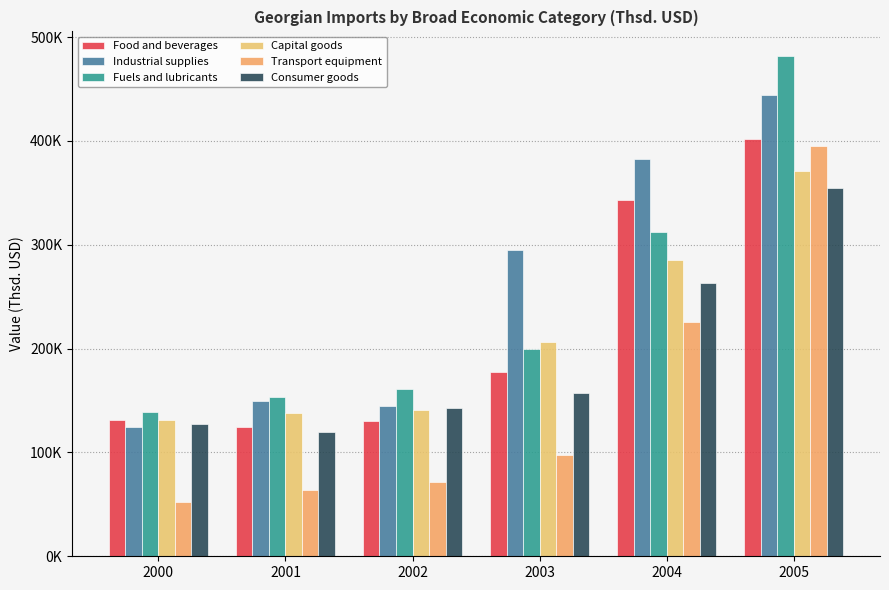

Which series has the widest spread of values?

Fuels and lubricants